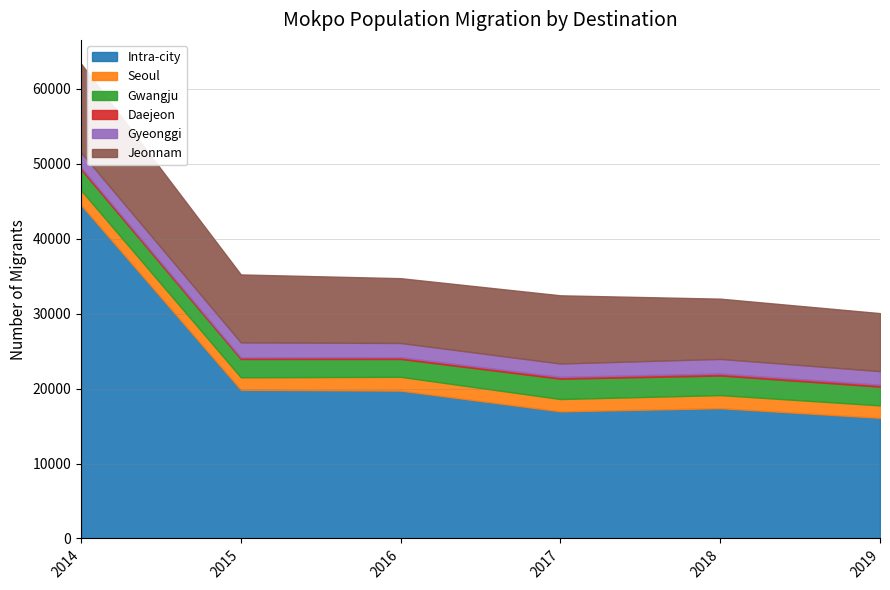

Where is the first local minimum for Jeonnam?

2016